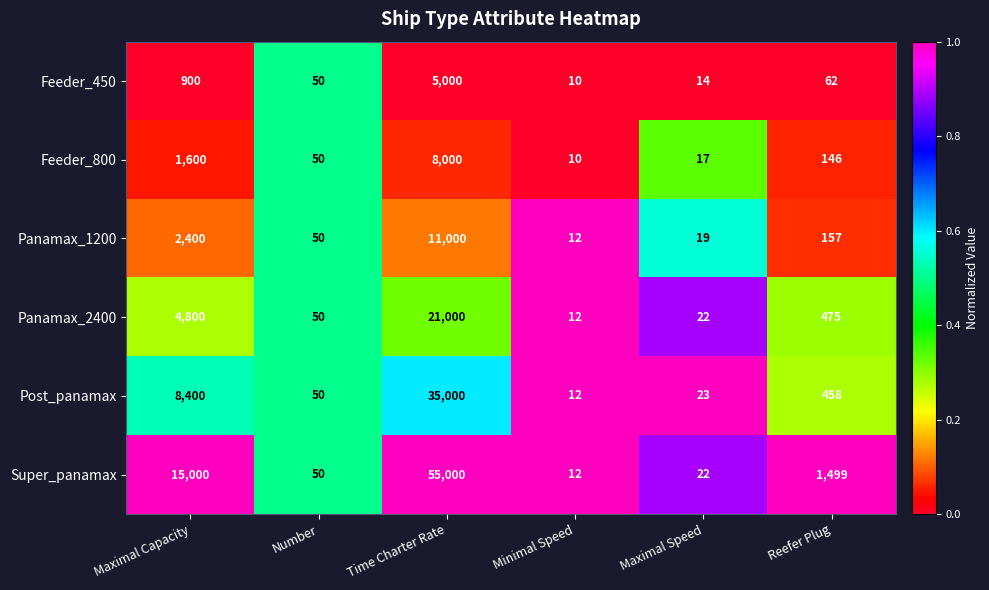

Which series has the largest range (max minus min)?

Super_panamax